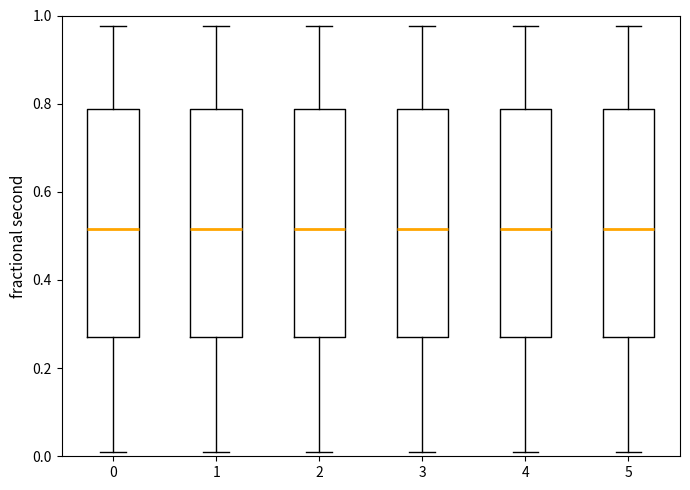

Reading left to right, transcribe this box plot: for each box, give where its median line is, the range the box spans, and where its two whiskers end, as read against the y-axis. The values are not printed on the chart, so give them approximately, as read against the axis.

0: median 0.52, box 0.28 to 0.78, whiskers 0.02 to 0.98
1: median 0.52, box 0.28 to 0.78, whiskers 0.02 to 0.98
2: median 0.52, box 0.28 to 0.78, whiskers 0.02 to 0.98
3: median 0.52, box 0.28 to 0.78, whiskers 0.02 to 0.98
4: median 0.52, box 0.28 to 0.78, whiskers 0.02 to 0.98
5: median 0.52, box 0.28 to 0.78, whiskers 0.02 to 0.98